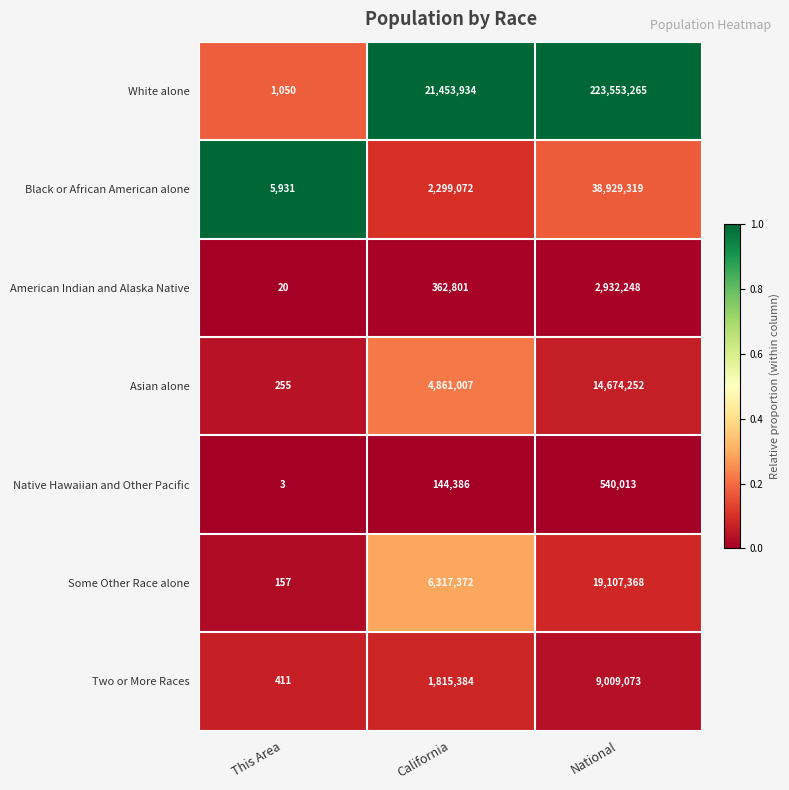

Which series has the largest total across all categories?

White alone